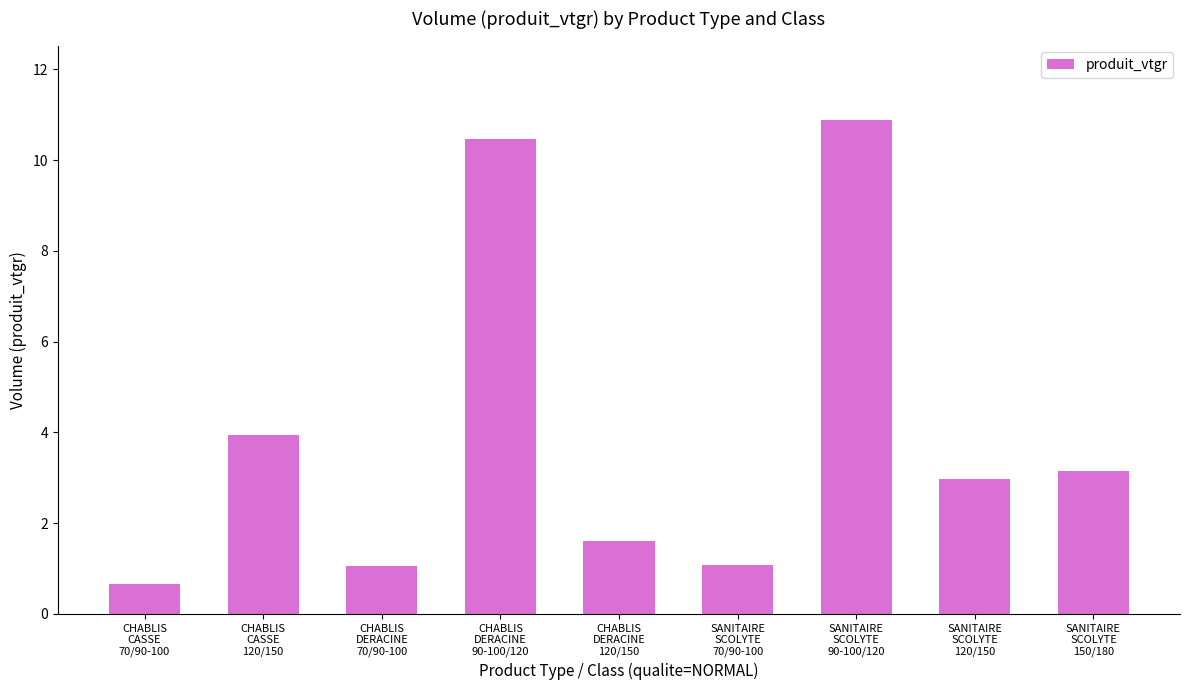

What is the maximum value shown in the chart?

10.9